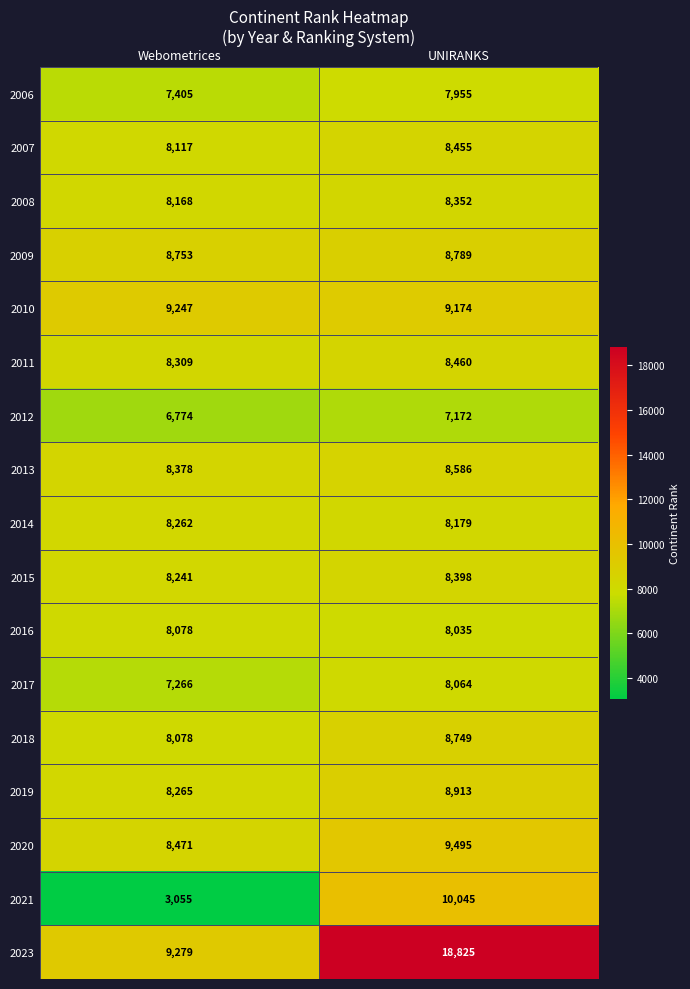

What is the sum of the 2007 values at Webometrices and UNIRANKS?

16572